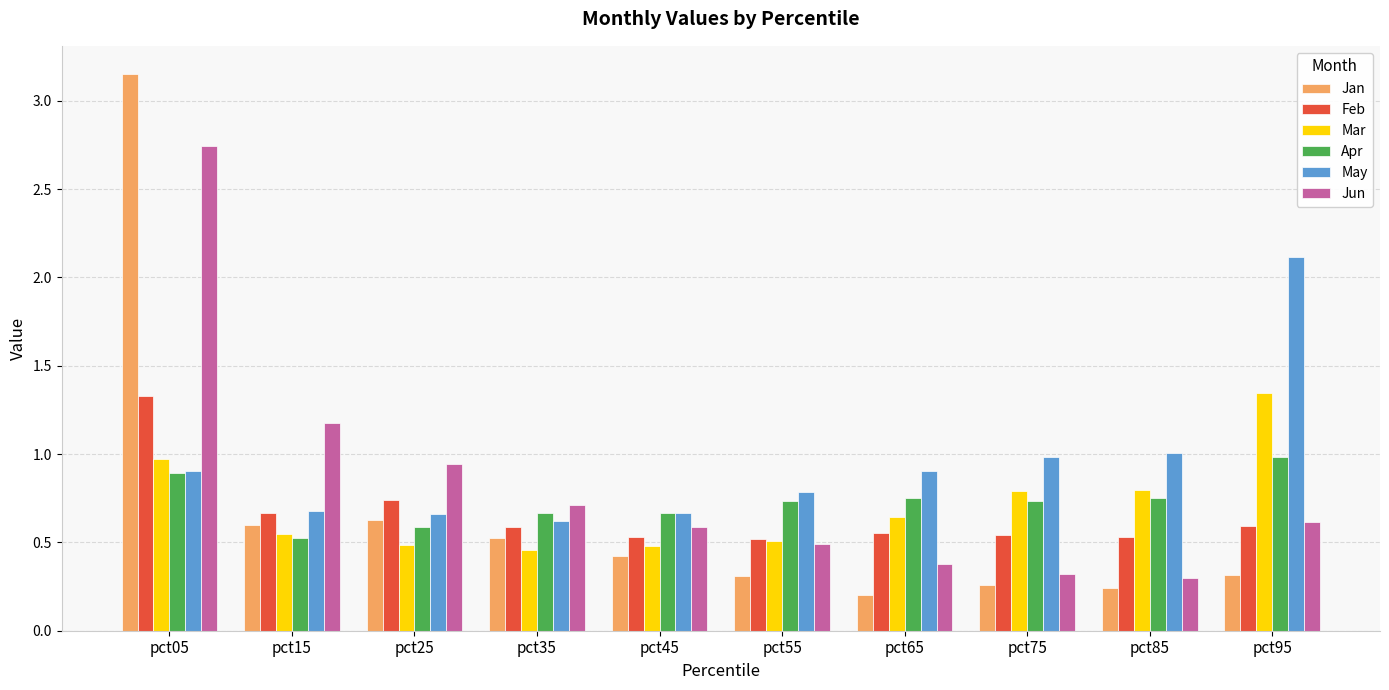

Which series changed the most between pct05 and pct45?

Jan